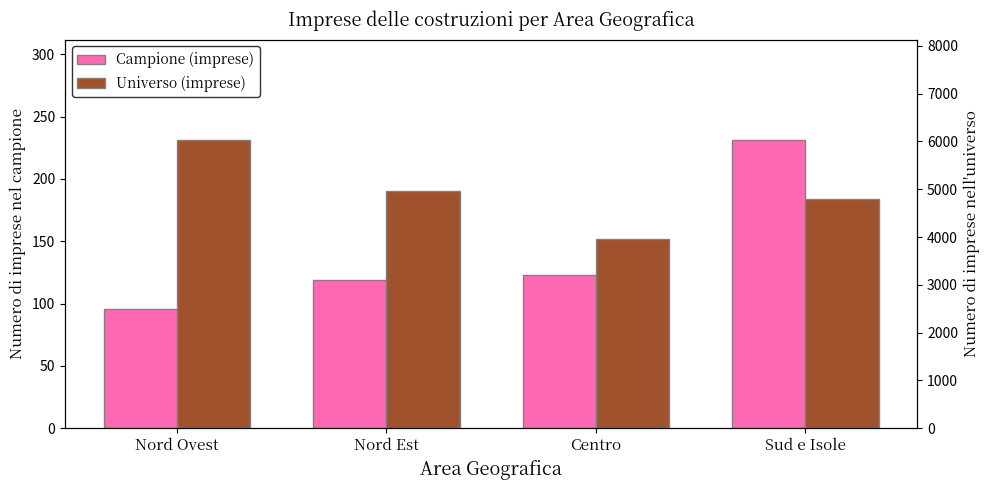

Which series has the largest range (max minus min)?

Universo (imprese)